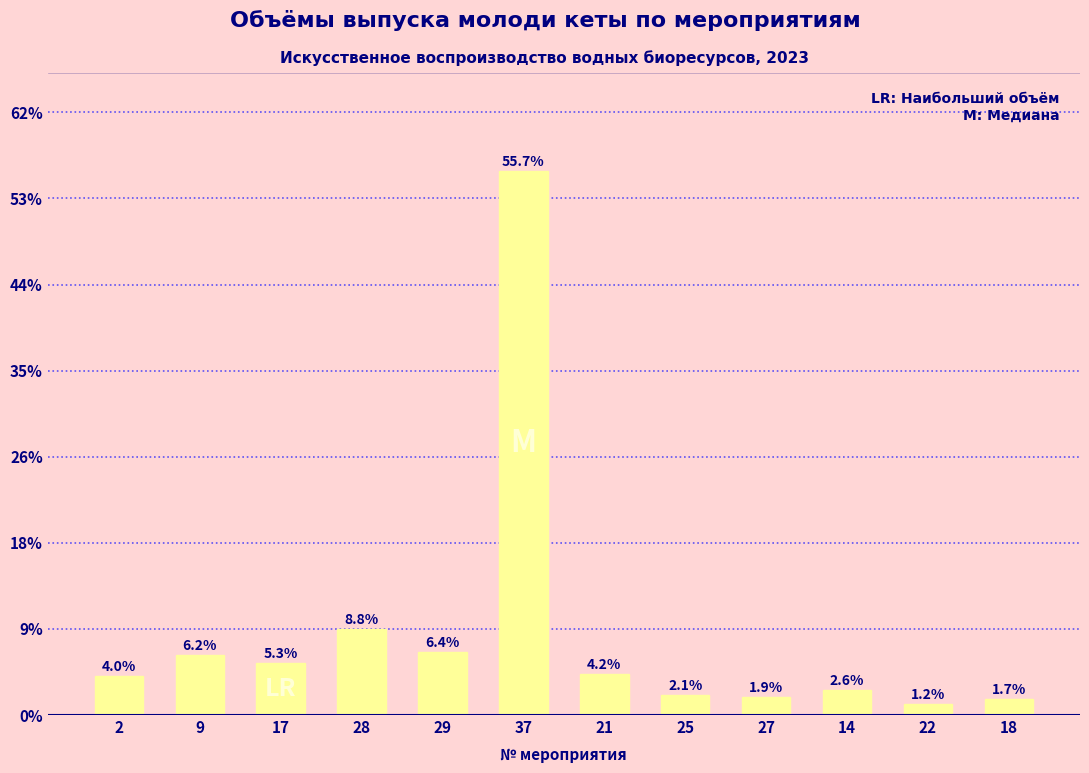

Reading left to right, transcribe all the data shown in this chart.

2=0.0	9=0.1	17=0.1	28=0.1	29=0.1	37=0.6	21=0.0	25=0.0	27=0.0	14=0.0	22=0.0	18=0.0